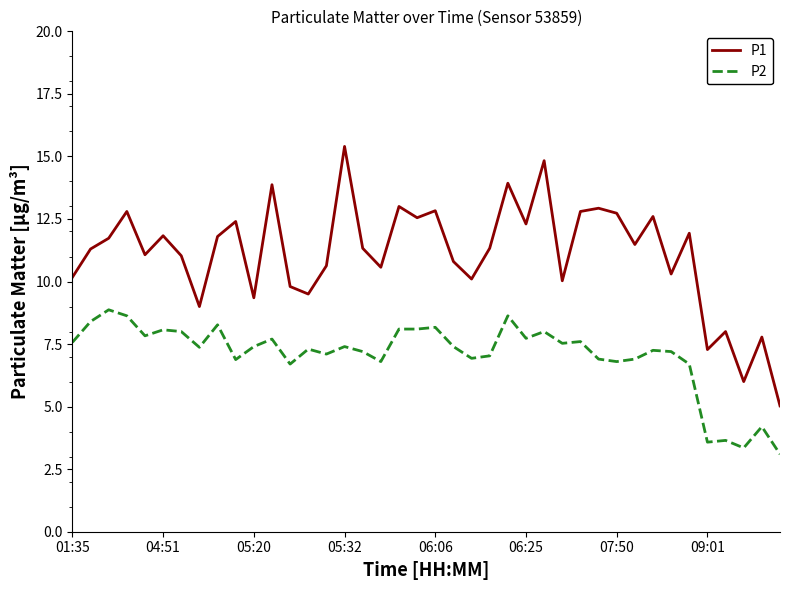

What is the difference between the second highest and minimum values in the P2 series?

5.5